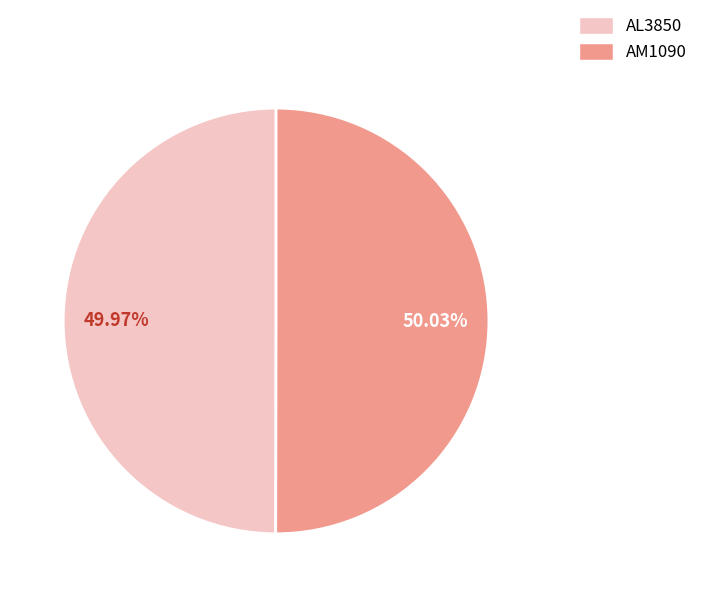

Do AL3850 and AM1090 together represent more than half of the pie?

Yes